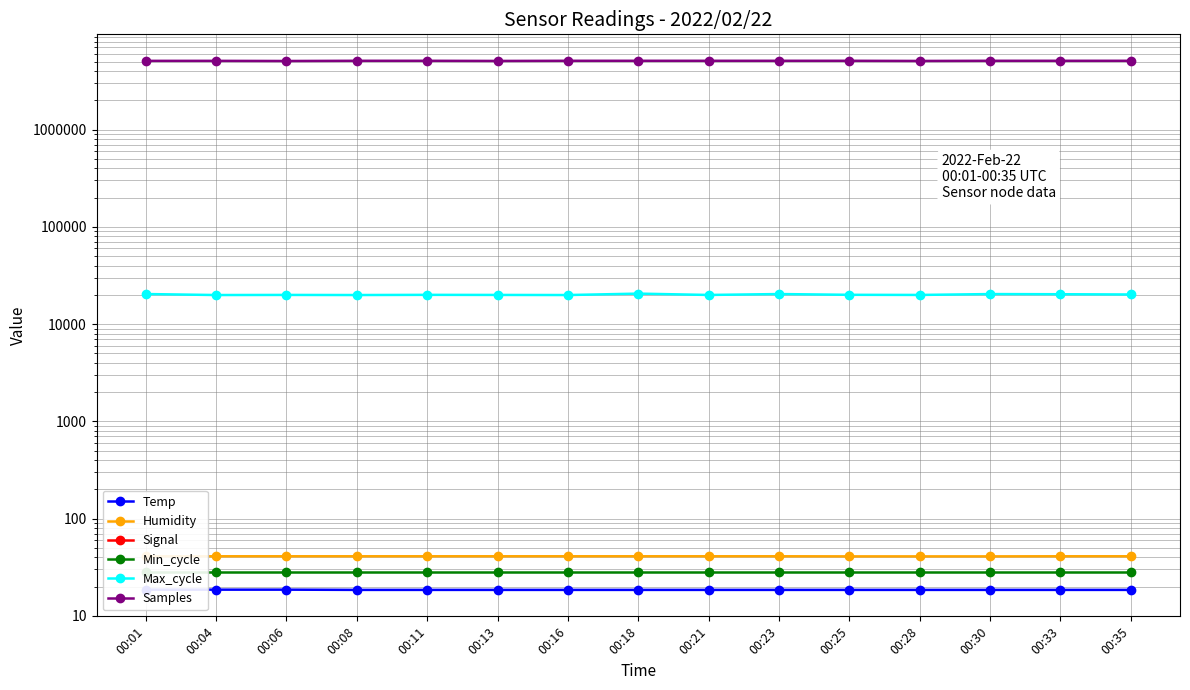

True or false: Max_cycle and Temp intersect in this chart.

False